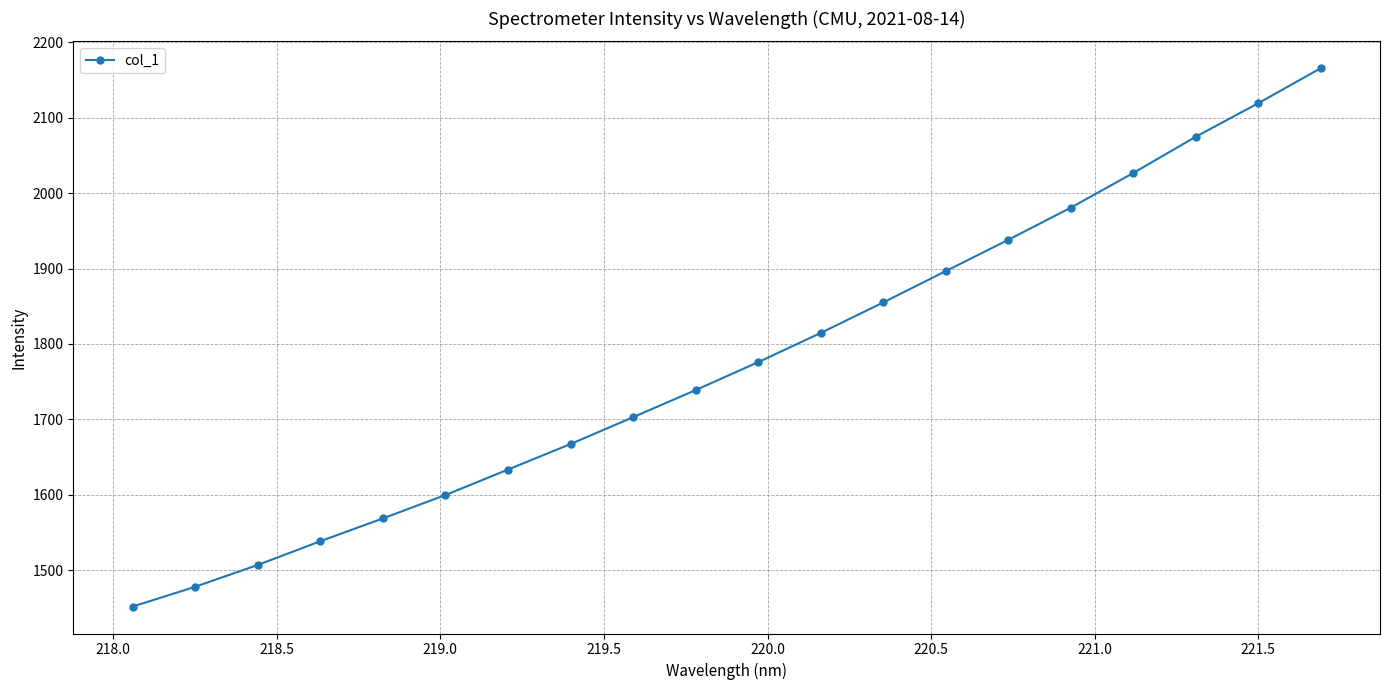

What is the value of the 11th point from the left?

1775.8